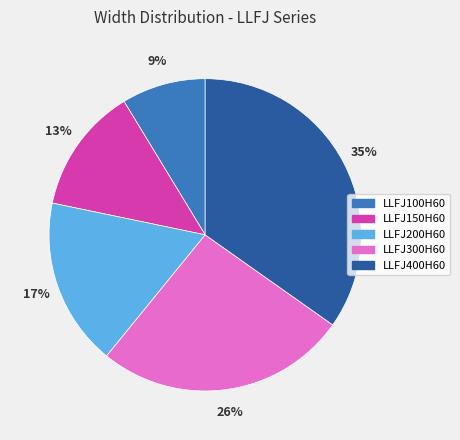

To the nearest percent, what is the combined percentage of LLFJ200H60 and LLFJ300H60?

43%